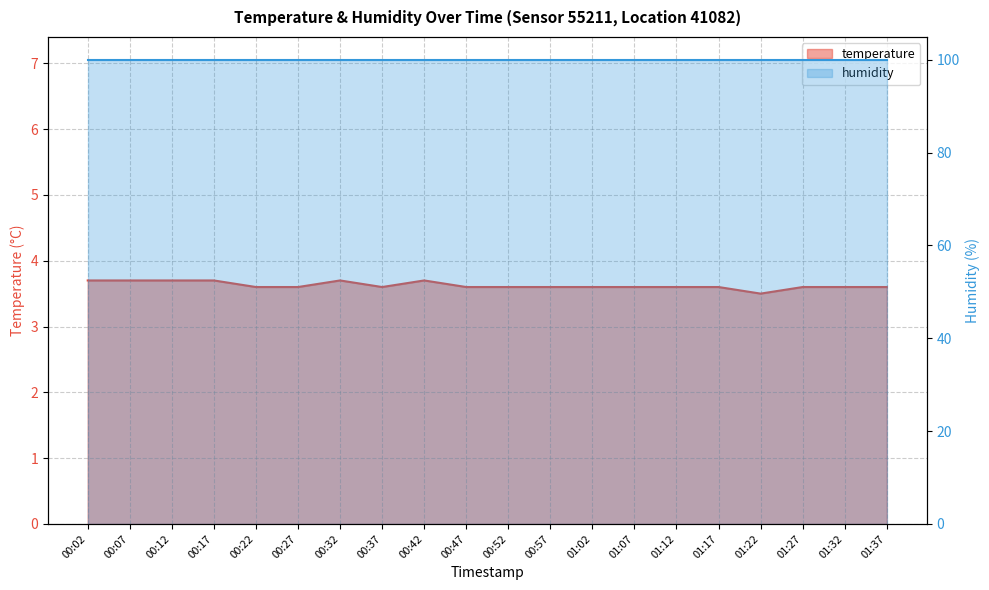

True or false: the data shows 3.7 at 00:17.

True